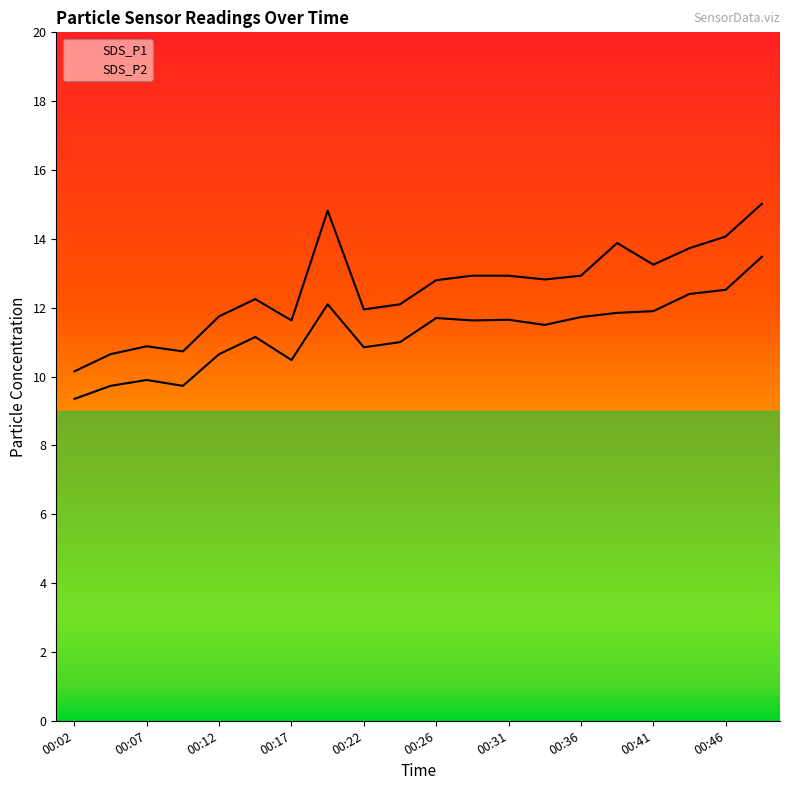

What is the spread (max minus min) of values at 00:24?

1.1